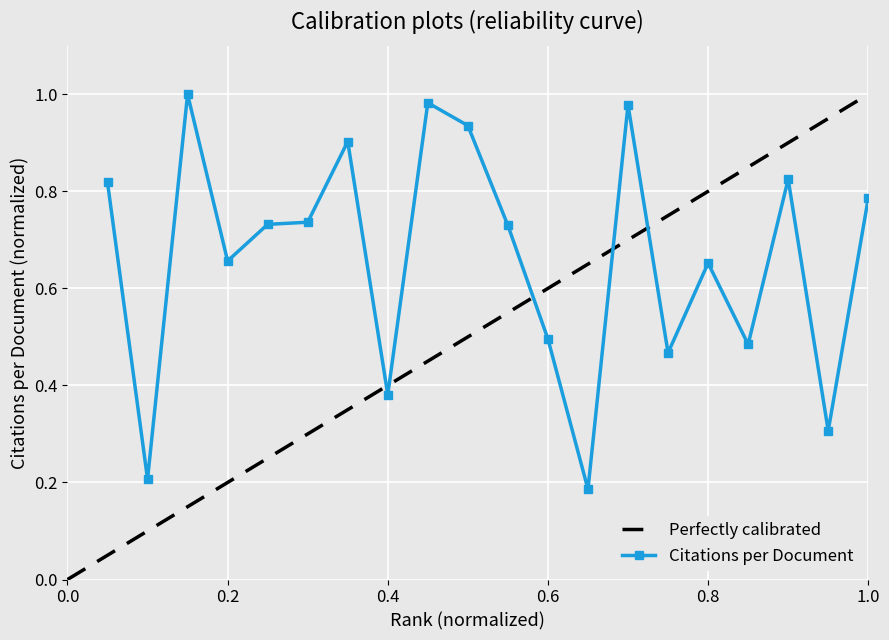

What is the value of the 16th point from the left?

0.7